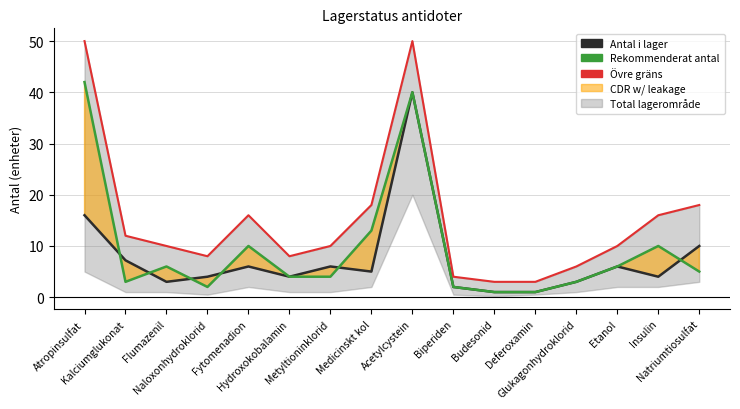

Is it true that Rekommenderat antal equals 0.6 at Deferoxamin?

False